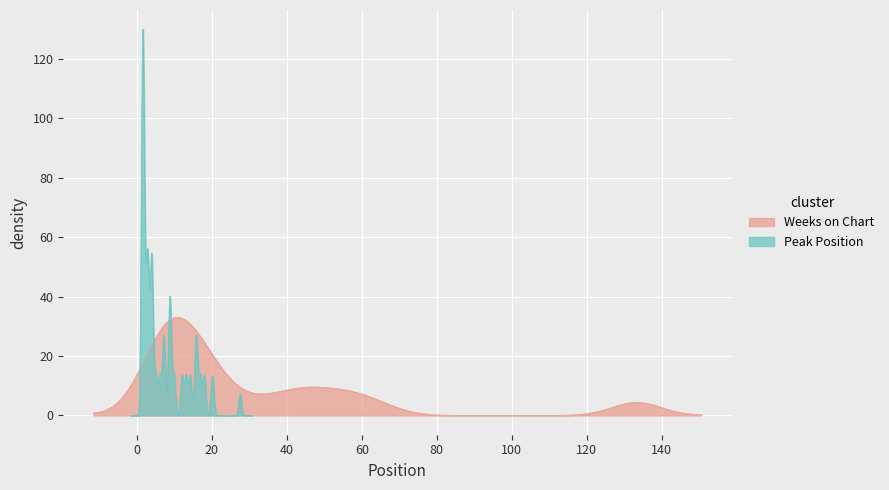

What is the highest value of the Weeks on Chart series?

33.0